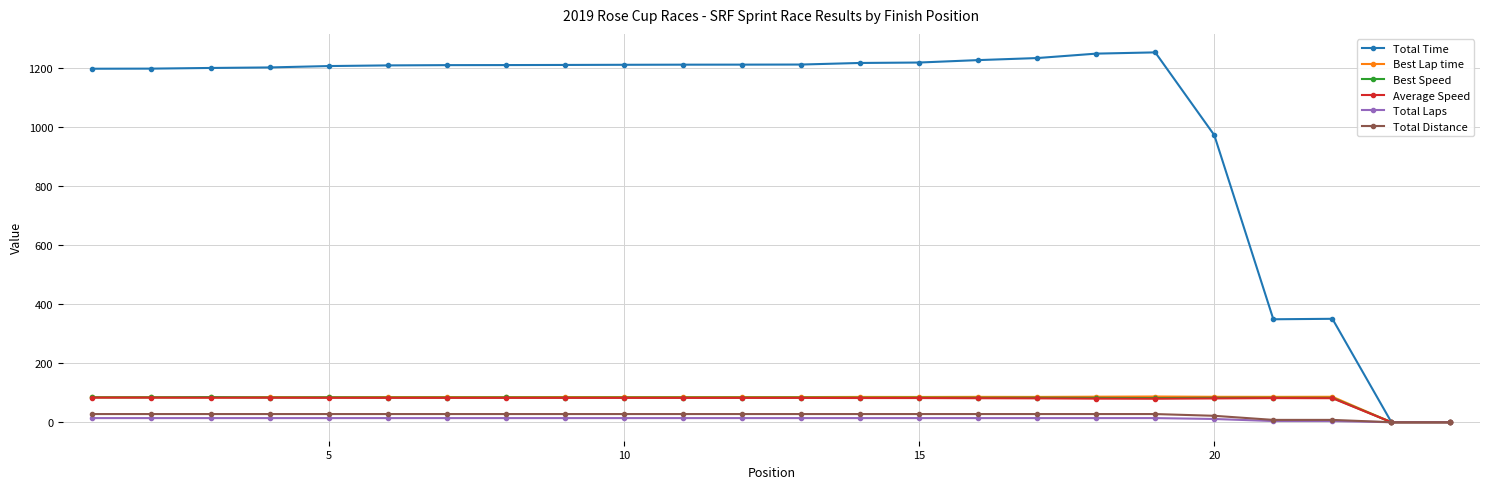

What is the maximum value shown in the chart?

1251.9